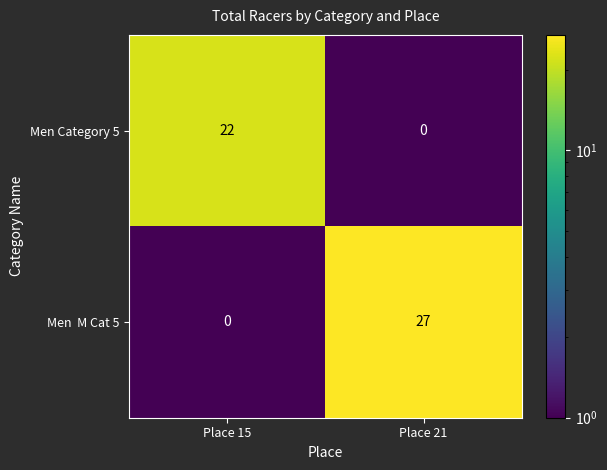

What is the greatest value displayed?

27